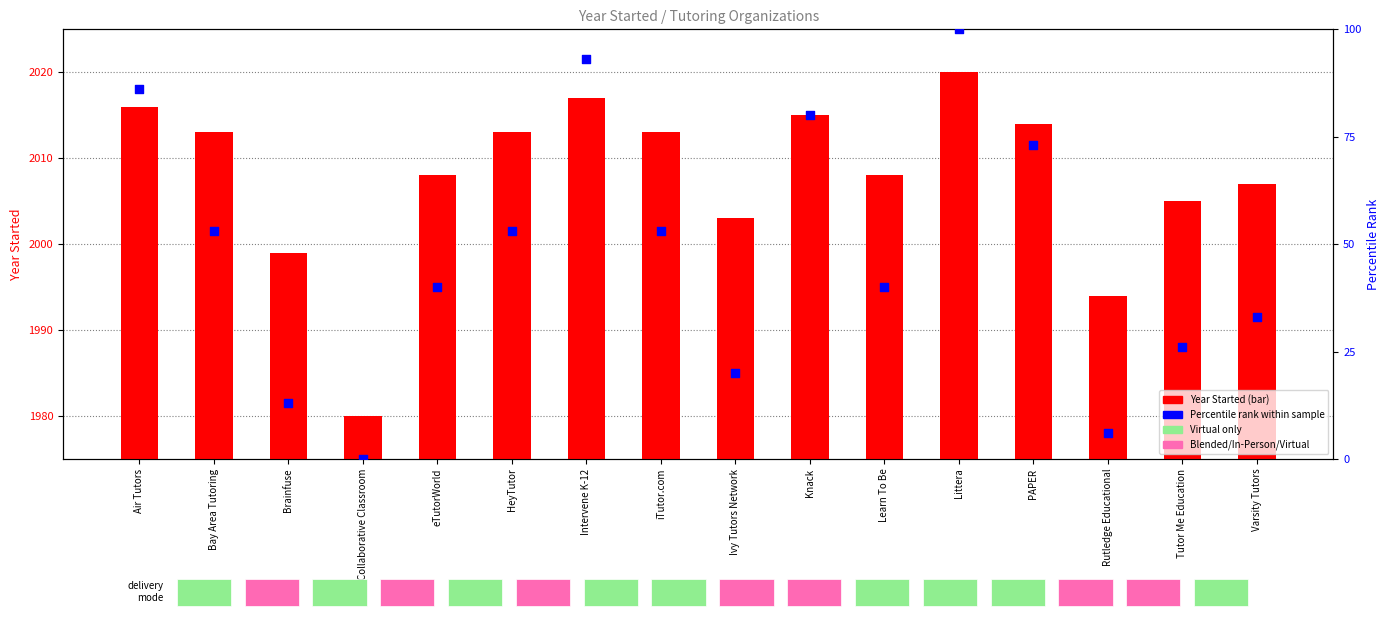

Which series has the largest Y range (max minus min)?

Percentile rank within sample